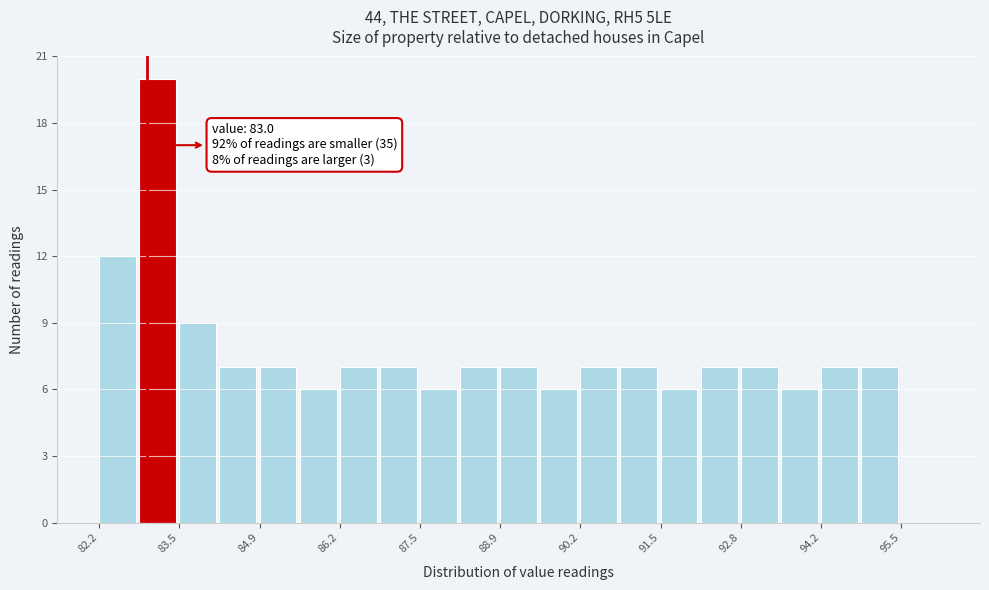

Around what value on the x-axis is the tallest bar? Give the approximate position of its centre, as read against the axis.

83.2